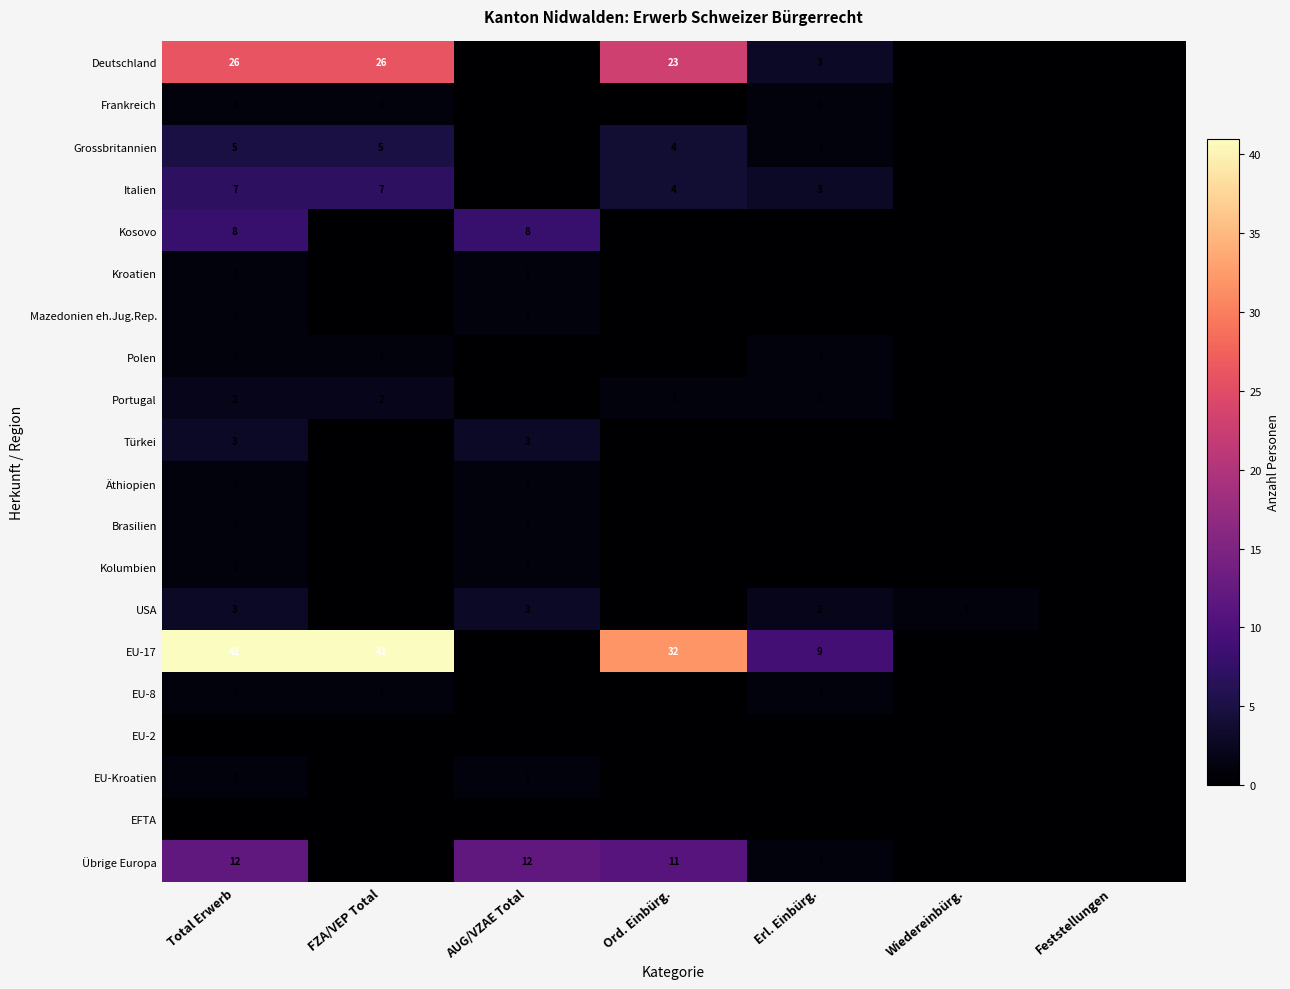

What is the total value across all series at Erl. Einbürg.?

23